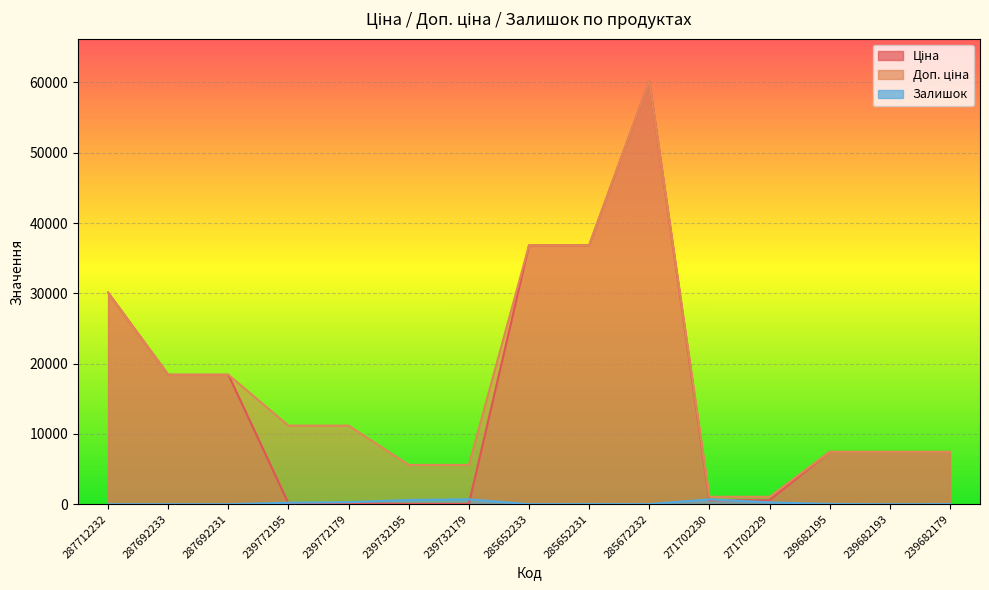

Which category has the lowest value across all series?

287712232